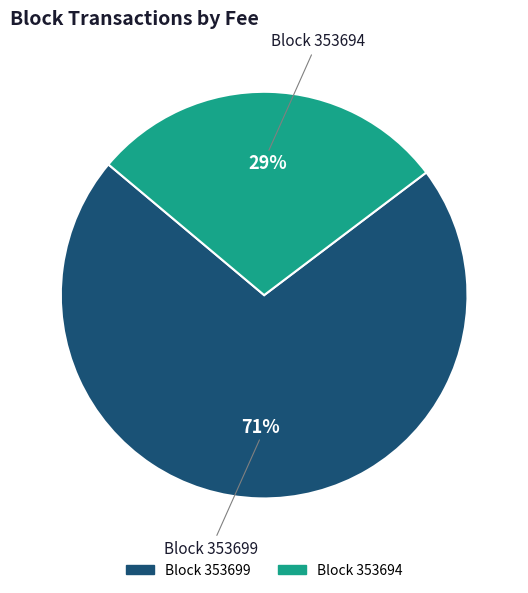

Is there a majority slice in this chart?

Yes